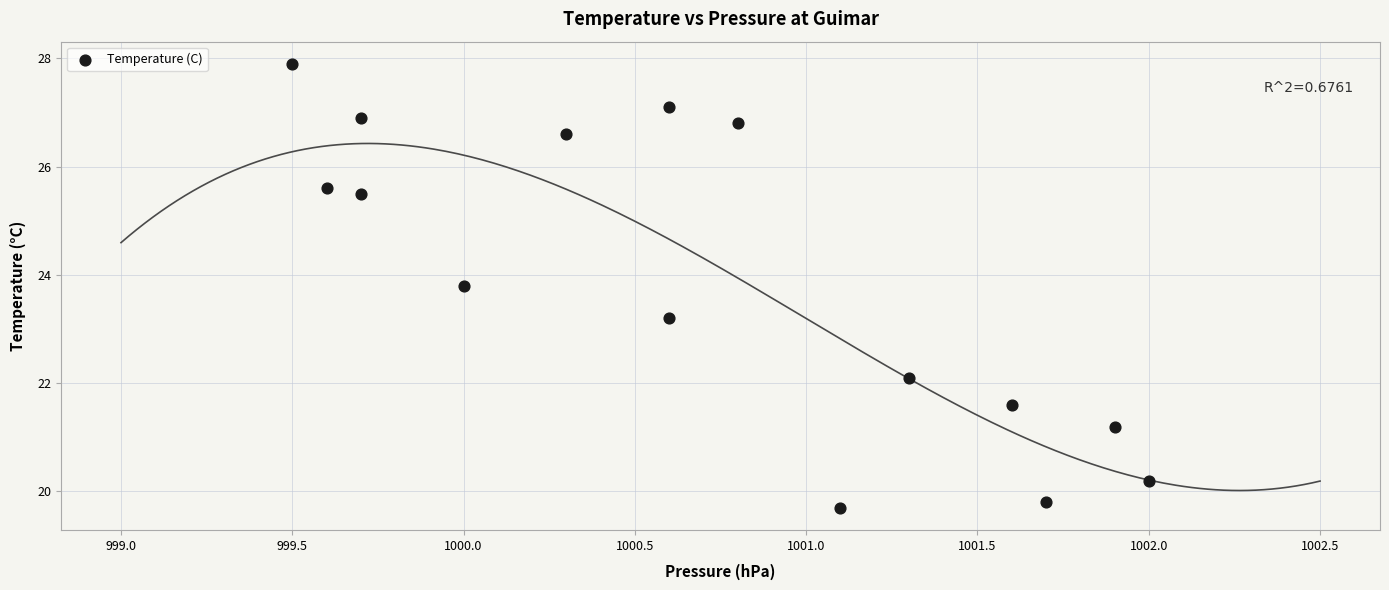

What is the range of Y values (max minus min)?

8.2